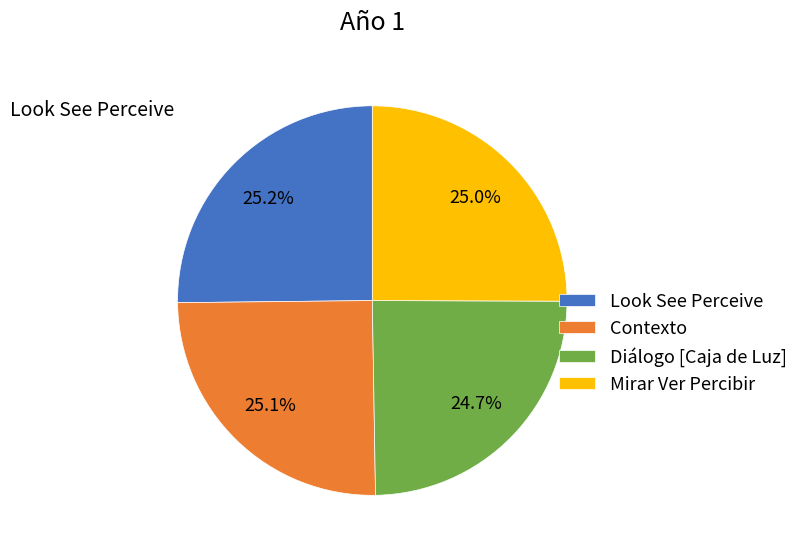

Is there a majority slice in this chart?

No